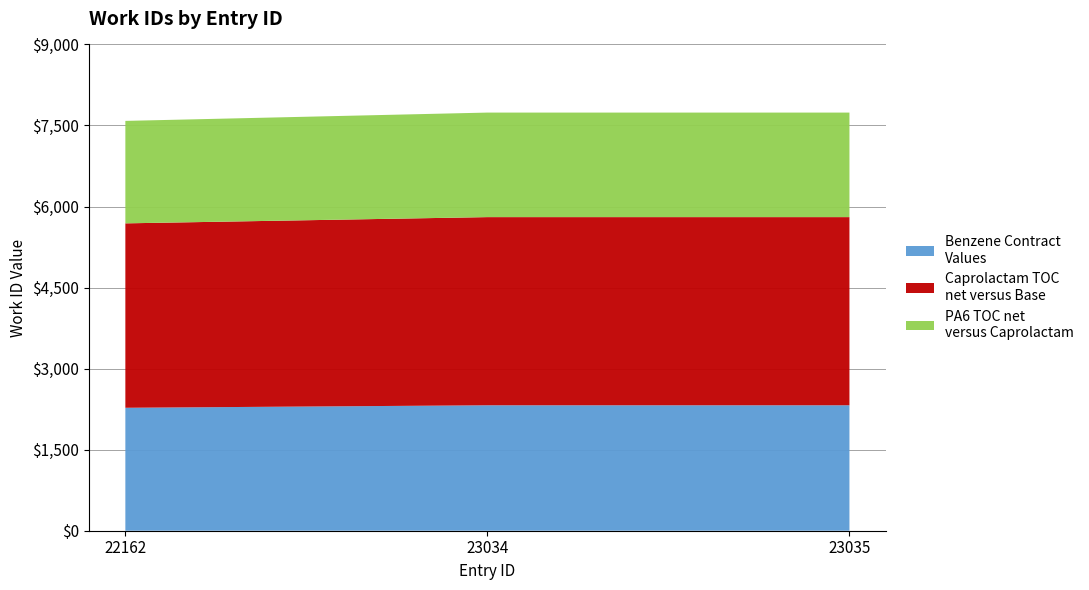

Reading left to right, what are all the values shown in this chart?

22162=7585	23034=7739	23035=7739